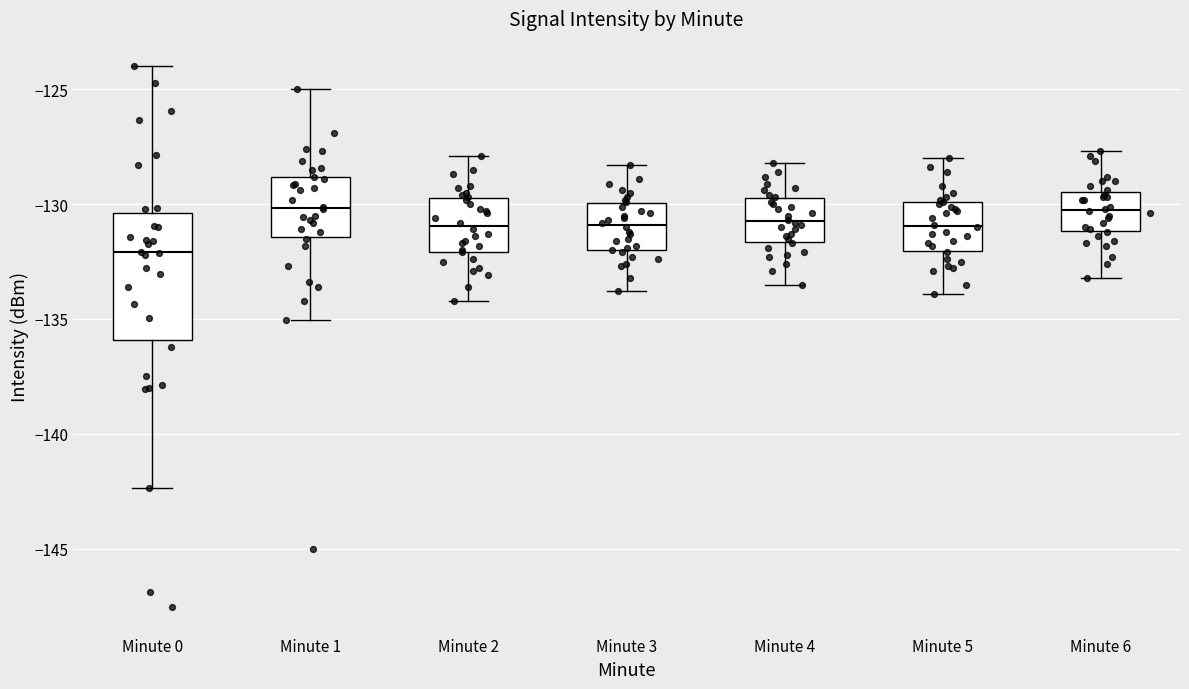

Reading left to right, read every box against the y-axis: the position of its median line, the range the box covers, and the ends of its whiskers. The values are not printed on the chart, so give them approximately, as read against the axis.

Minute 0: median -132.0, box -136.0 to -130.5, whiskers -142.5 to -124.0
Minute 1: median -130.0, box -131.5 to -129.0, whiskers -135.0 to -125.0
Minute 2: median -131.0, box -132.0 to -129.5, whiskers -134.0 to -128.0
Minute 3: median -131.0, box -132.0 to -130.0, whiskers -134.0 to -128.5
Minute 4: median -130.5, box -131.5 to -129.5, whiskers -133.5 to -128.0
Minute 5: median -131.0, box -132.0 to -130.0, whiskers -134.0 to -128.0
Minute 6: median -130.0, box -131.0 to -129.5, whiskers -133.0 to -127.5